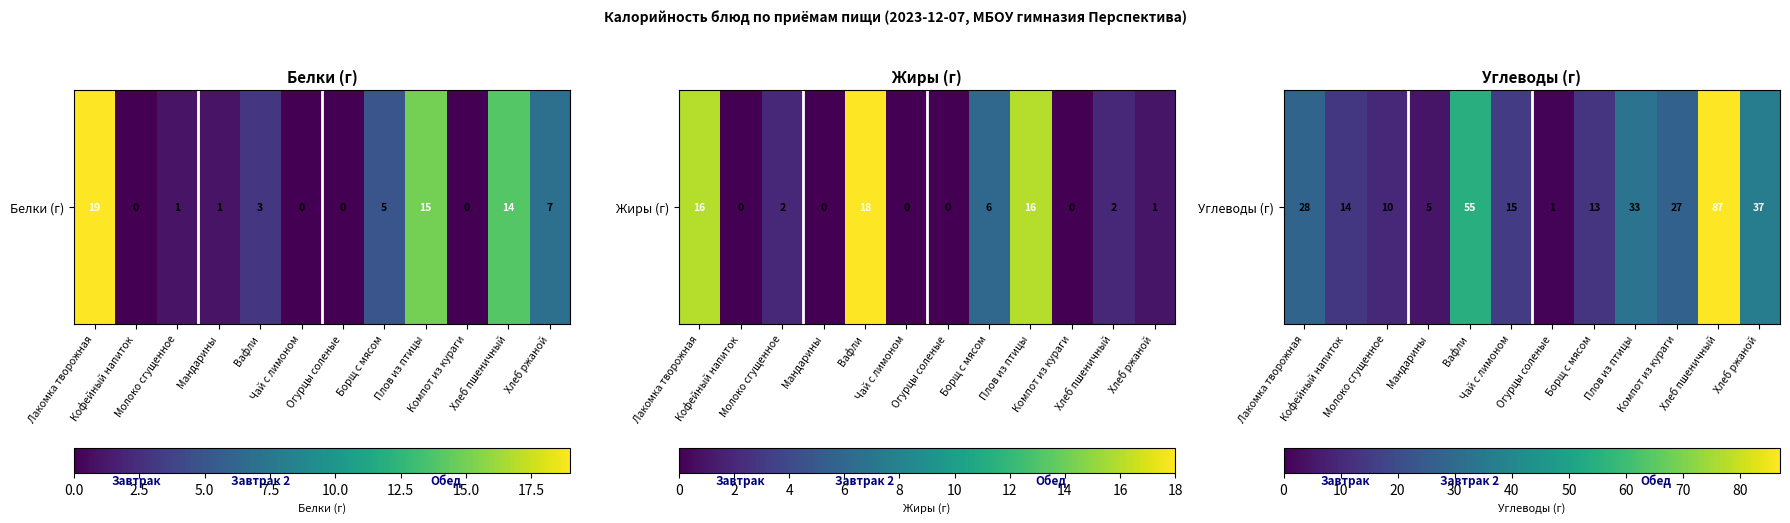

How many data points are less than 27?

6